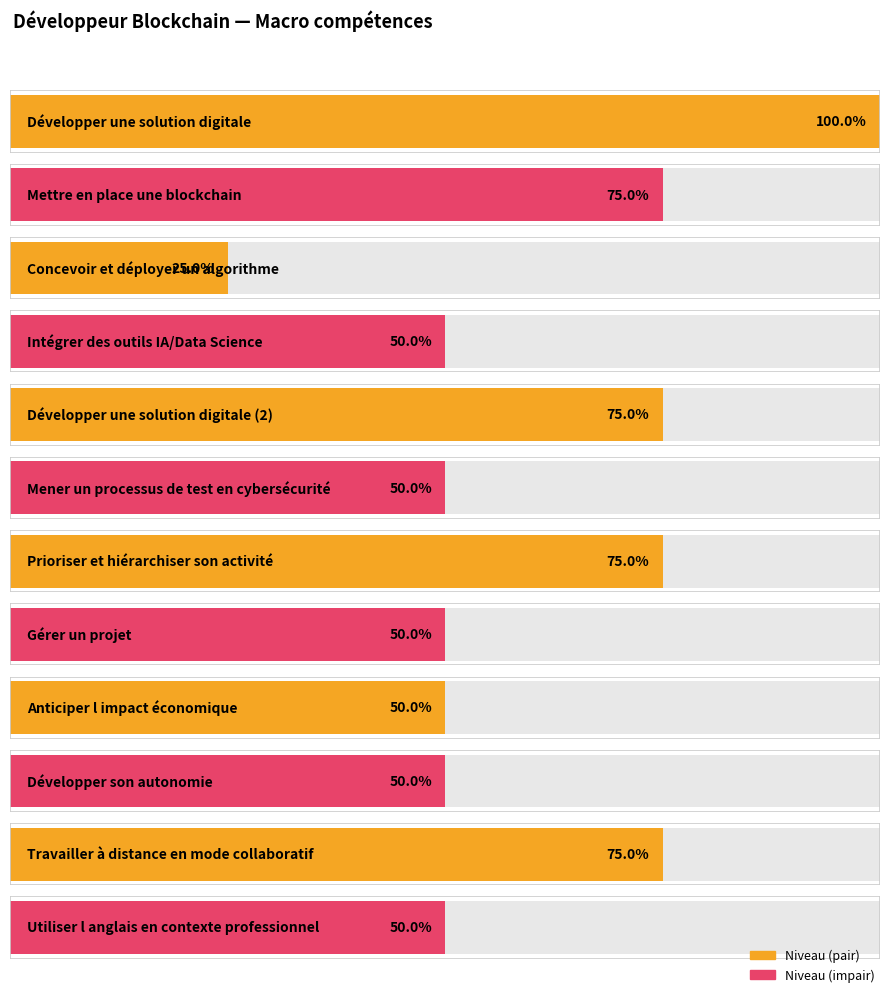

What is the label of the 10th bar from the left?

Développer son autonomie